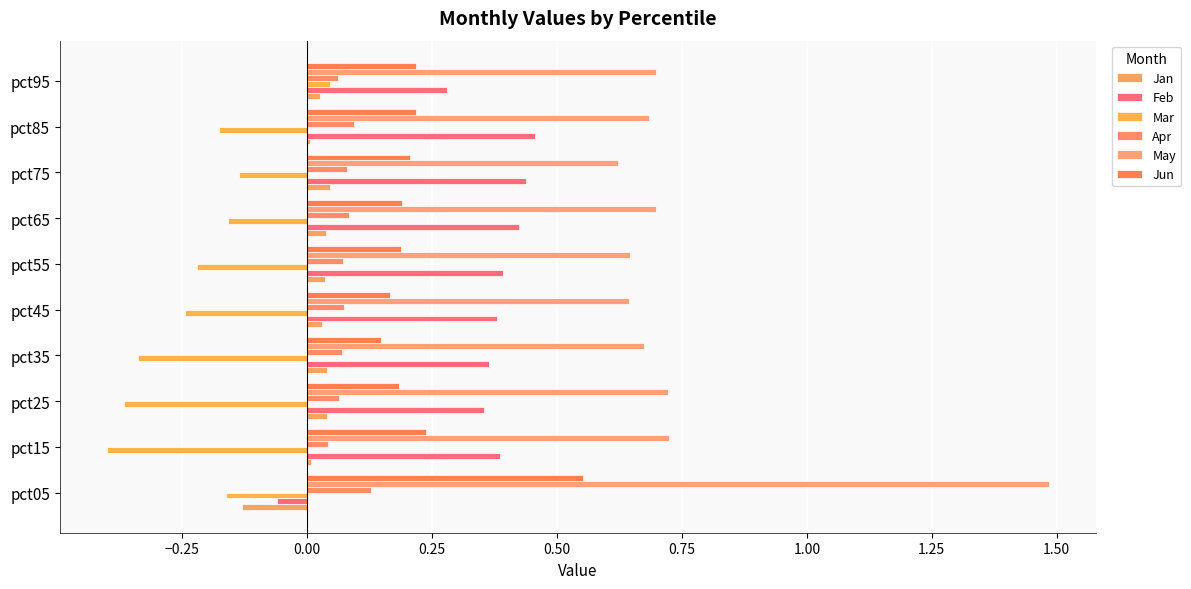

How many categories are shown in the chart?

10